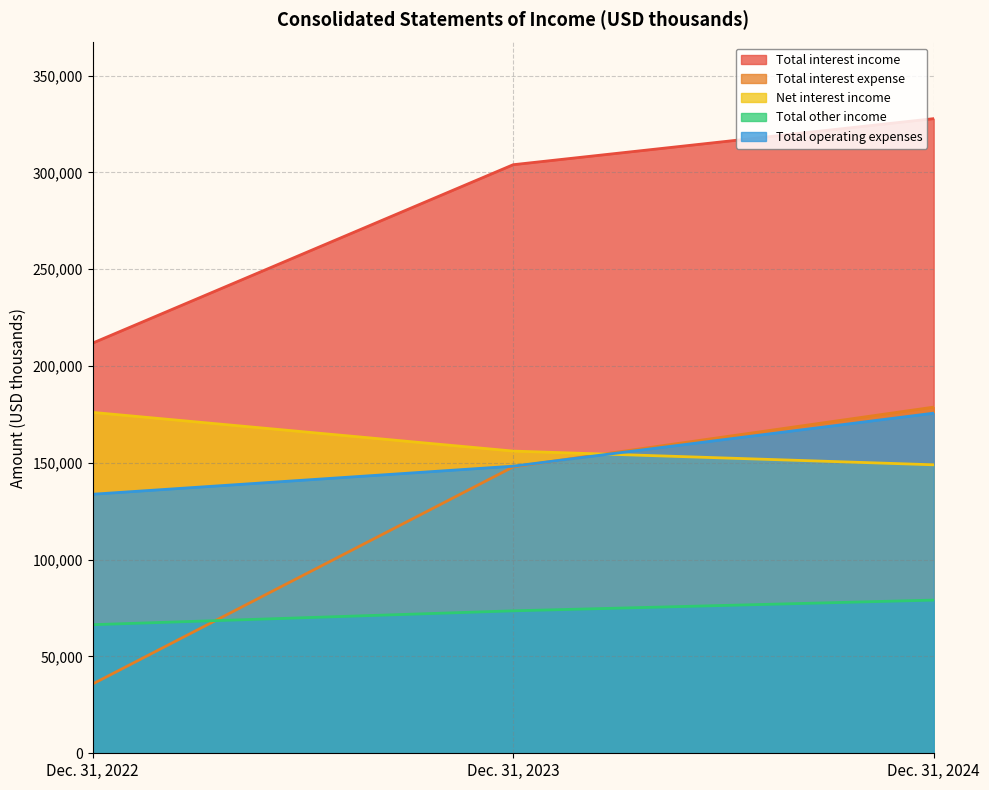

What is the minimum value shown in the chart?

35795